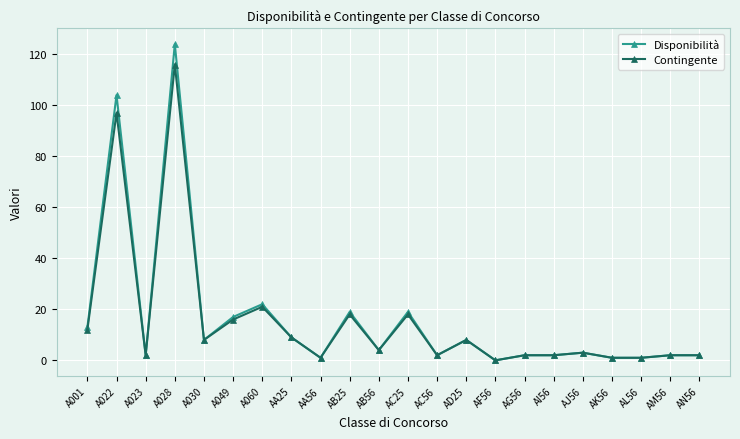

How many lines are shown in the chart?

2